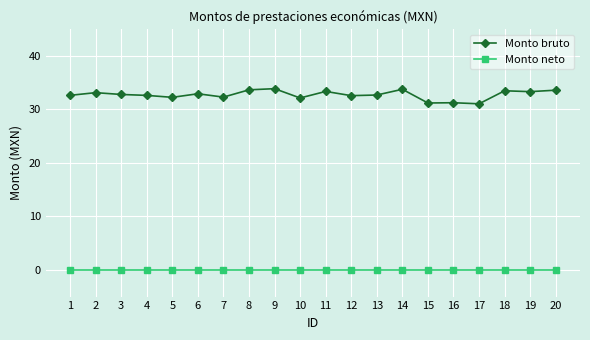

Which has a higher value, 15 or 16?

16